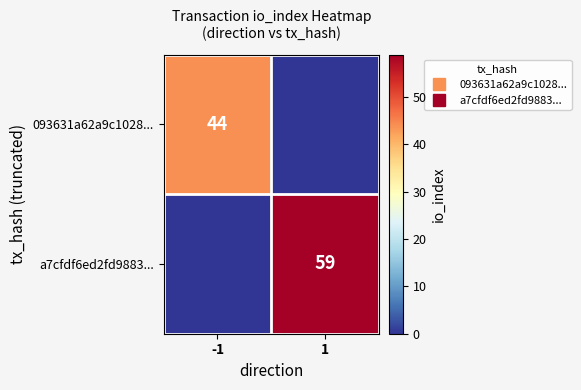

What is the total value across all series at -1?

44